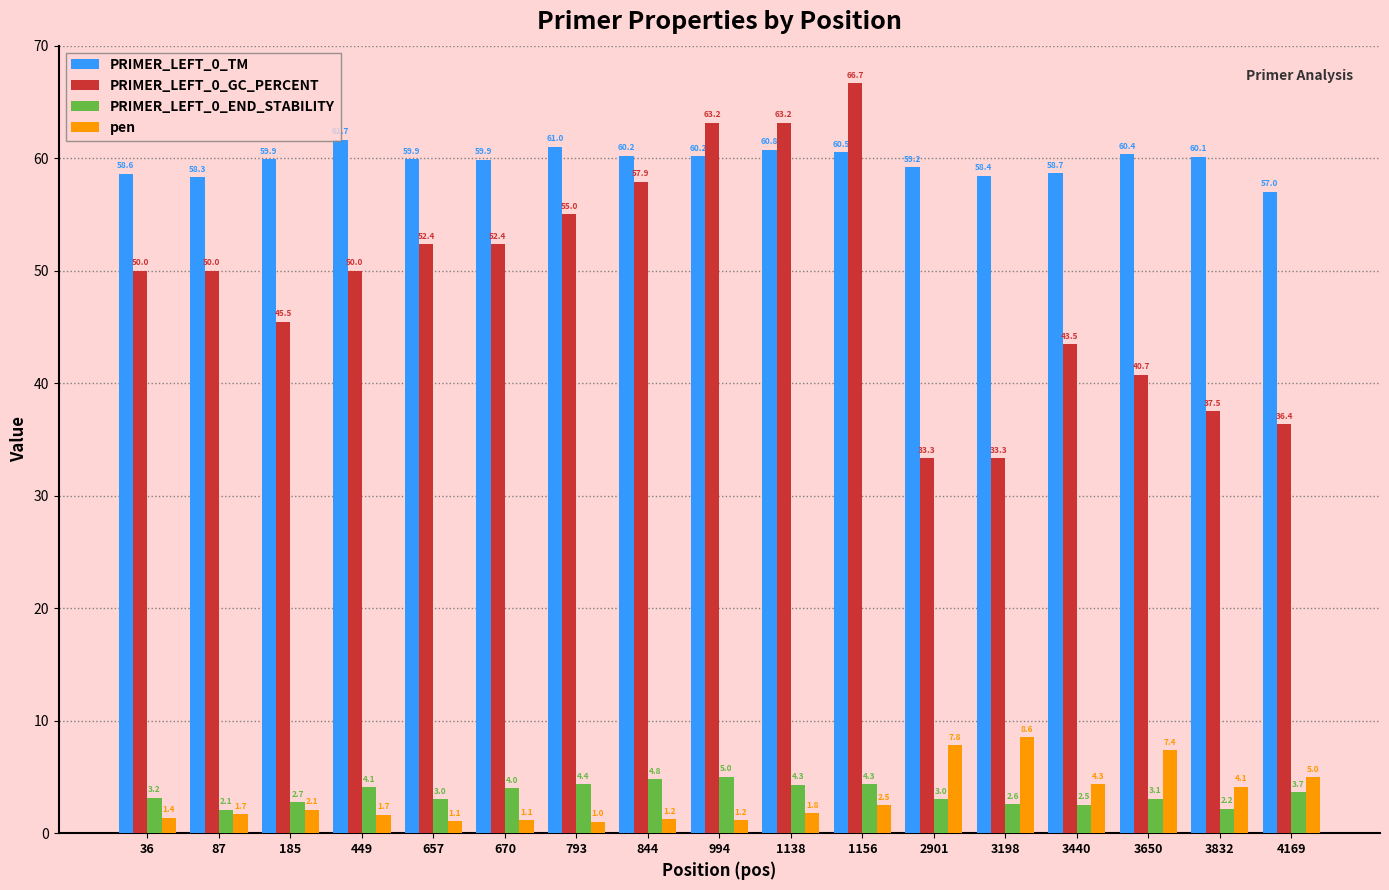

What is the sum of the pen values at 87 and 657?

2.7